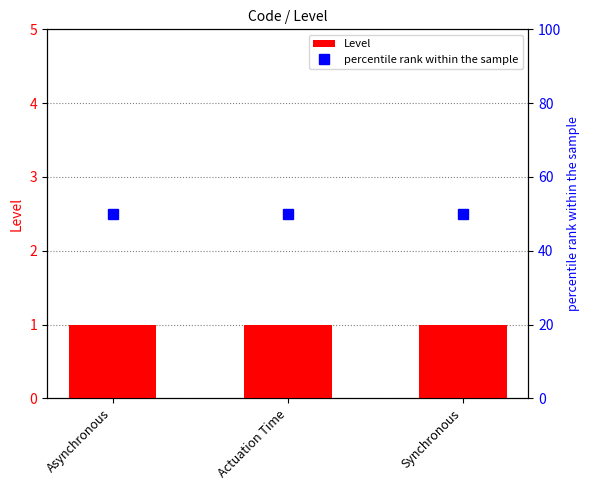

What is the total value across all series at Actuation Time?

51